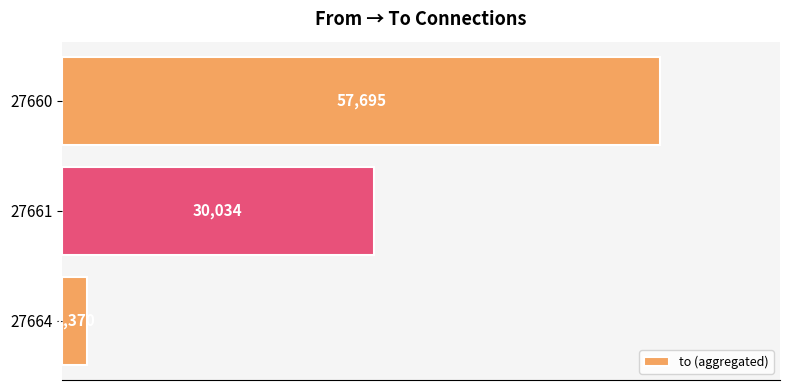

Reading bottom to top, list all the values displayed in this chart.

2370	30034	57695